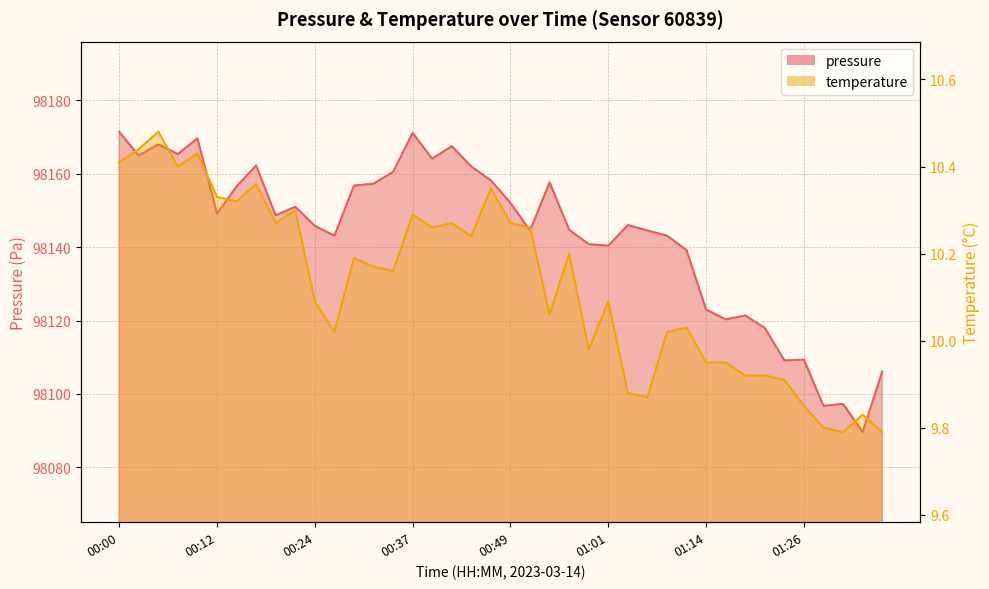

Which has a higher value, 01:14 or 00:15?

00:15